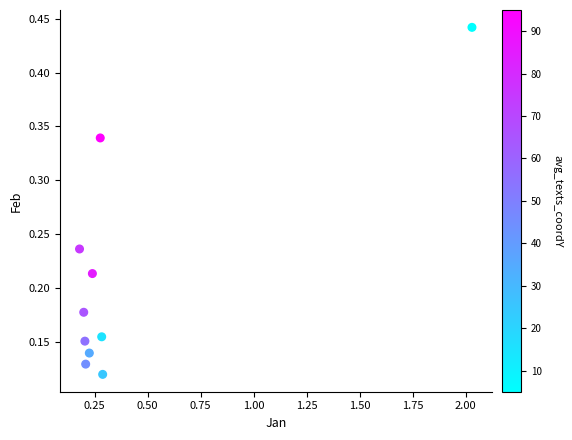

What is the range of X values (max minus min)?

1.9